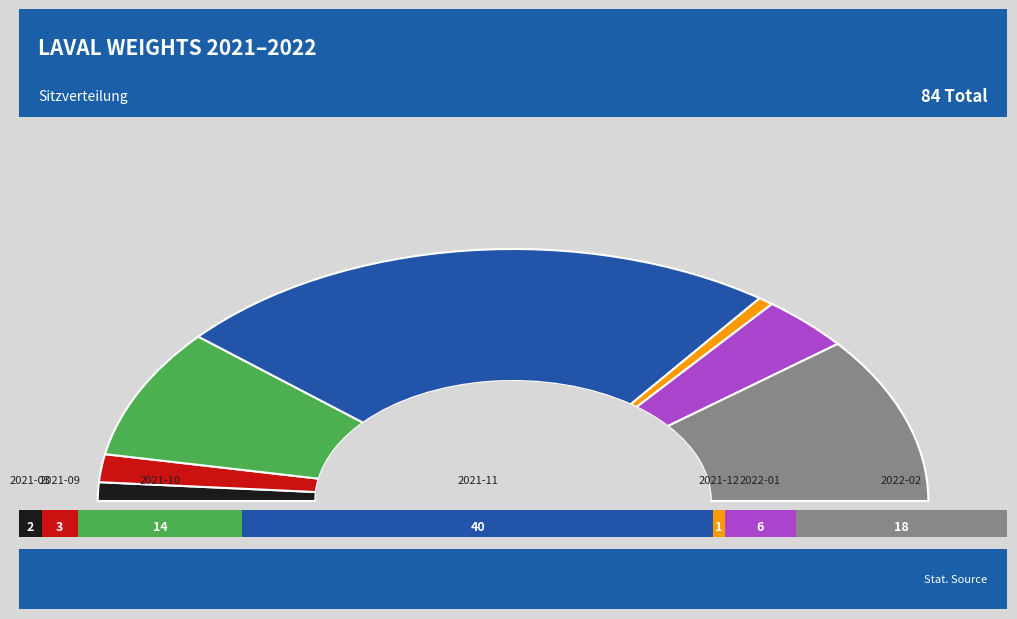

Does 2021-12 represent more than half of the total?

No